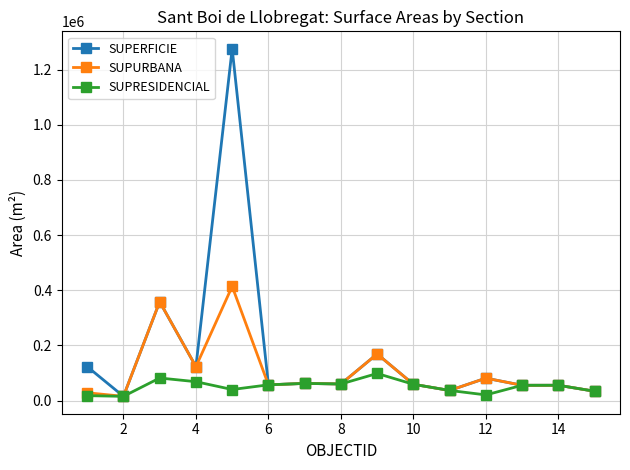

True or false: SUPERFICIE has more than 1 points higher than both neighbors.

True